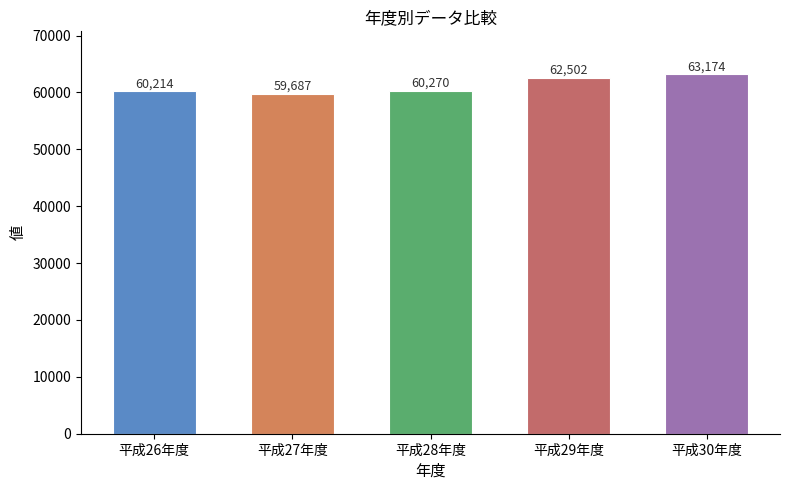

What is the greatest value displayed?

63174